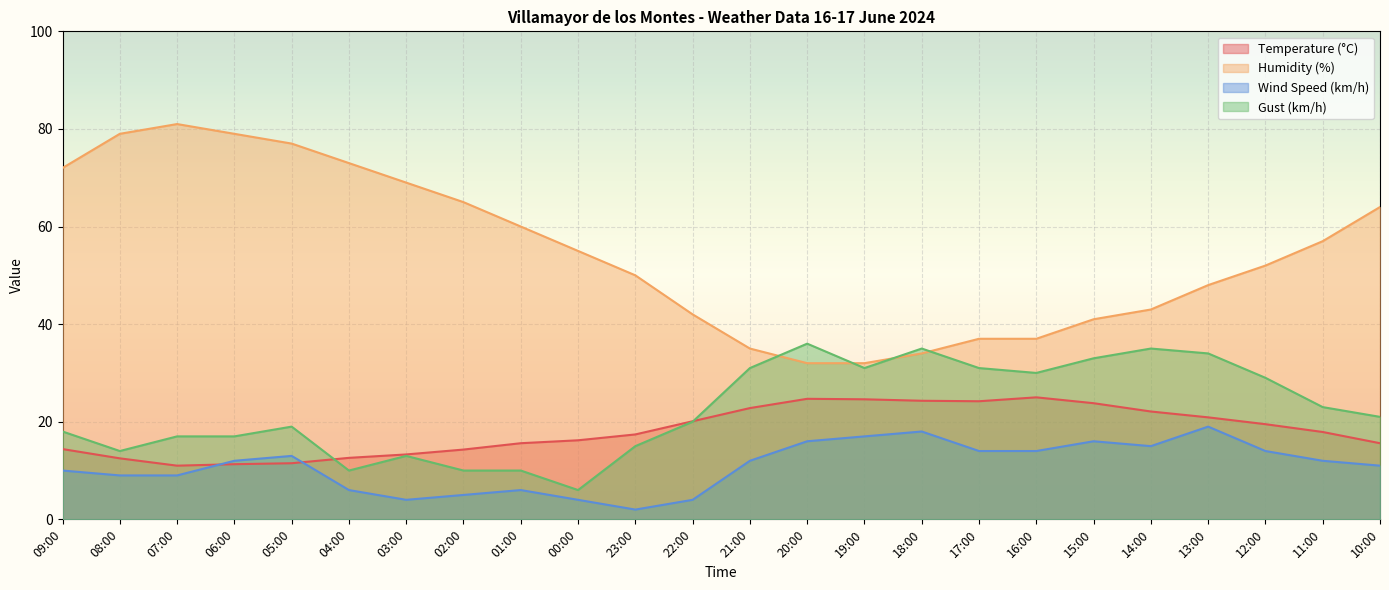

Is the value of Gust (km/h) at 17:00 greater than the value of Humidity (%) at 16:00?

No